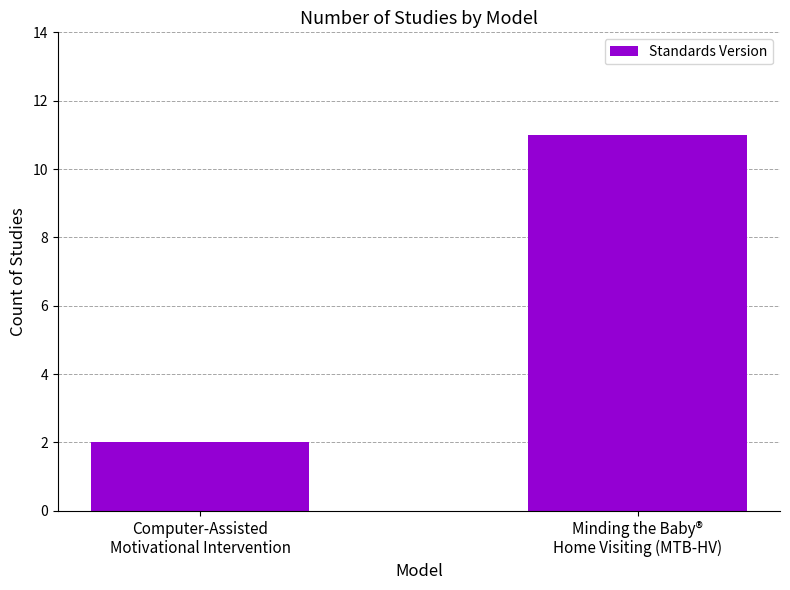

The value at Computer-Assisted
Motivational Intervention is 1. True or false?

False